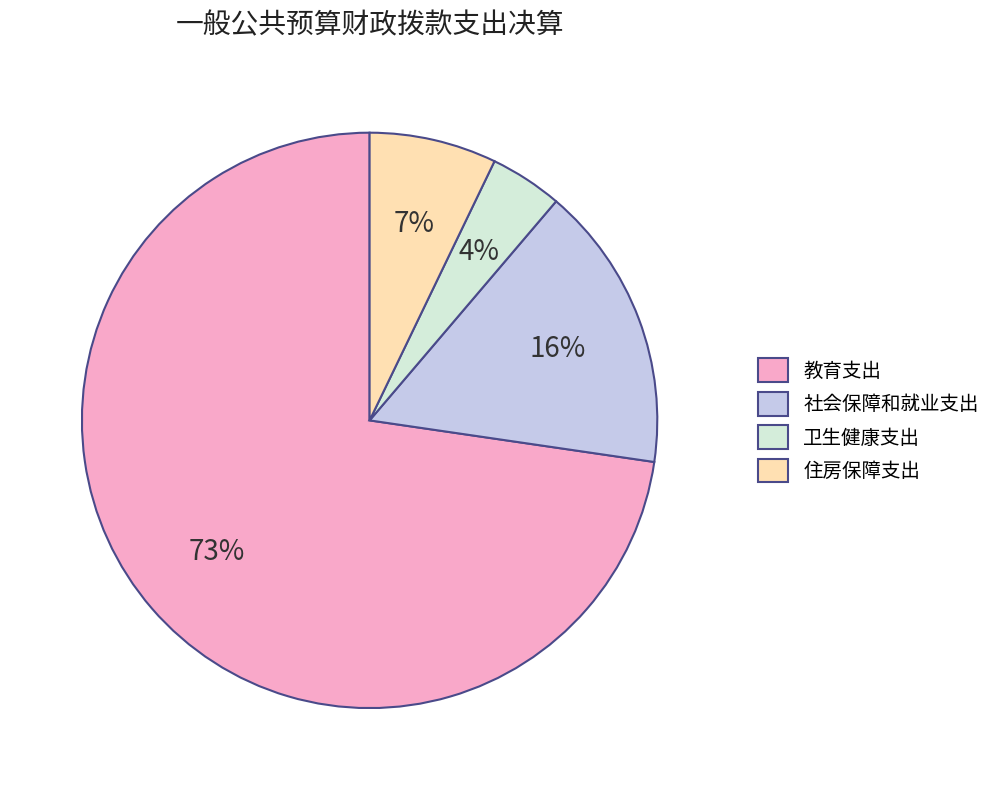

Which category has the smallest portion of the pie?

卫生健康支出